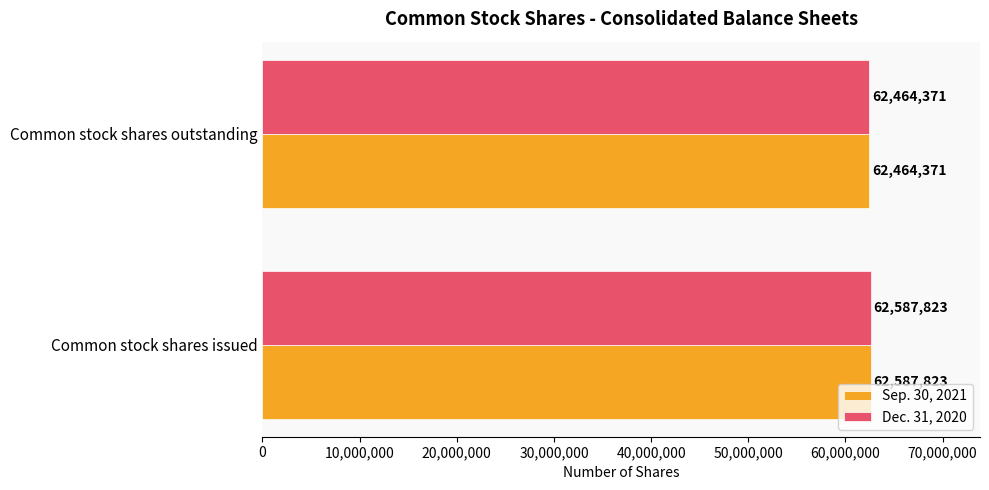

How many series are shown in this chart?

2